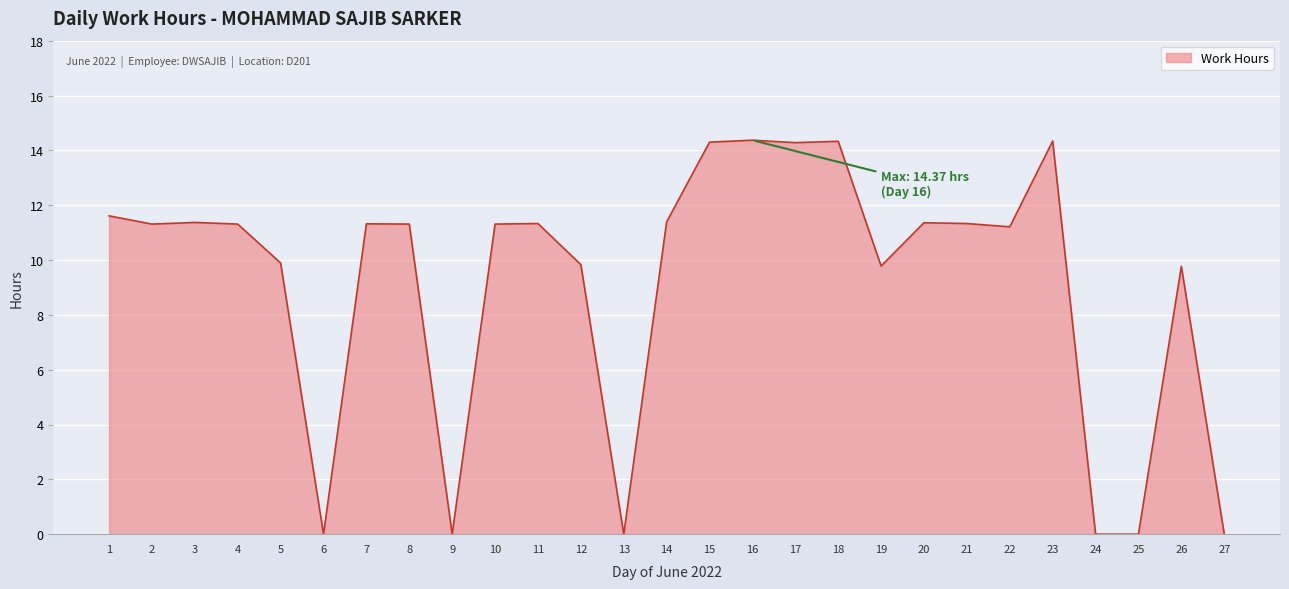

The chart shows a value of 6.9 at 16. True or false?

False